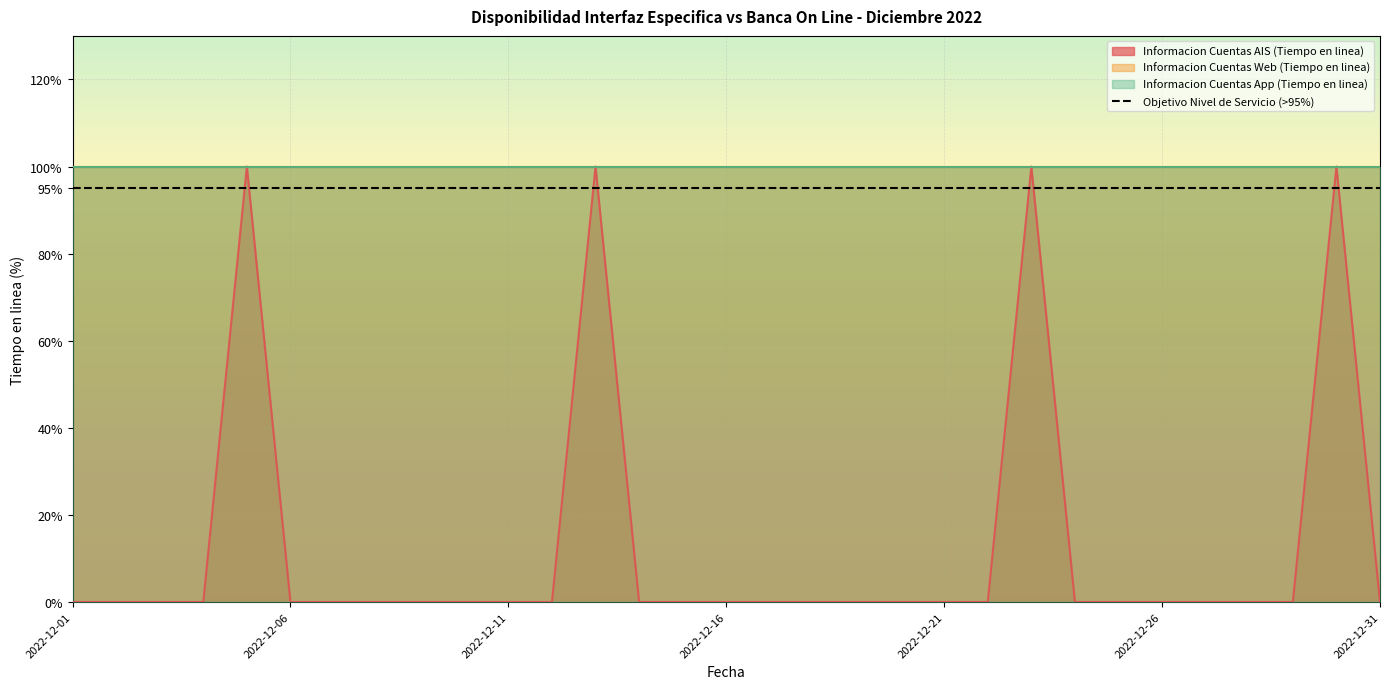

What is the total value across all series at 2022-12-26?

200